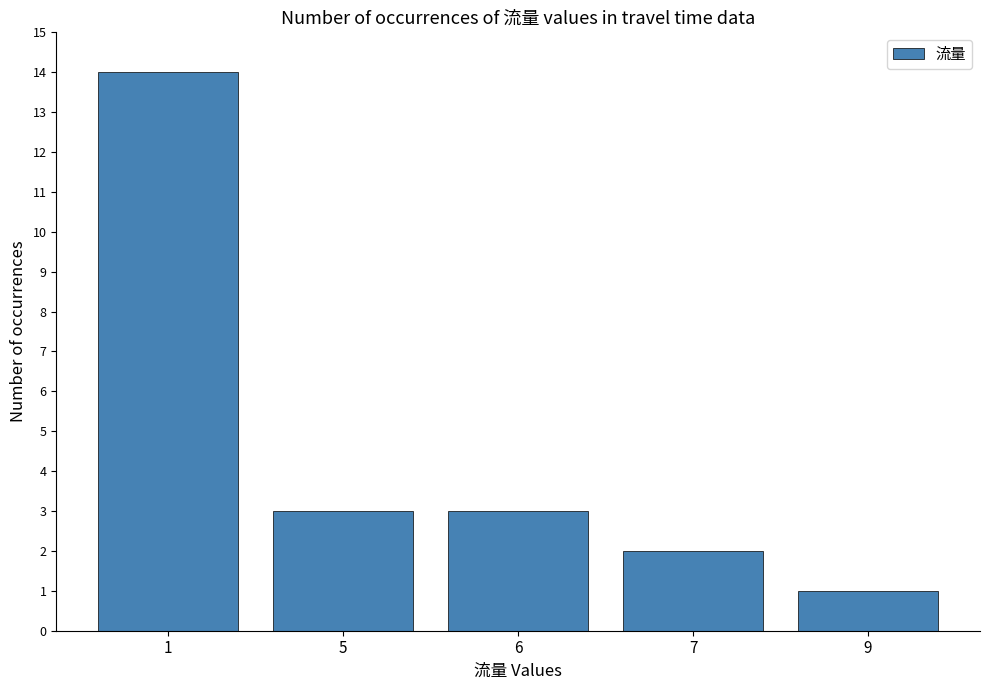

Reading left to right, list all the values displayed in this chart.

14	3	3	2	1